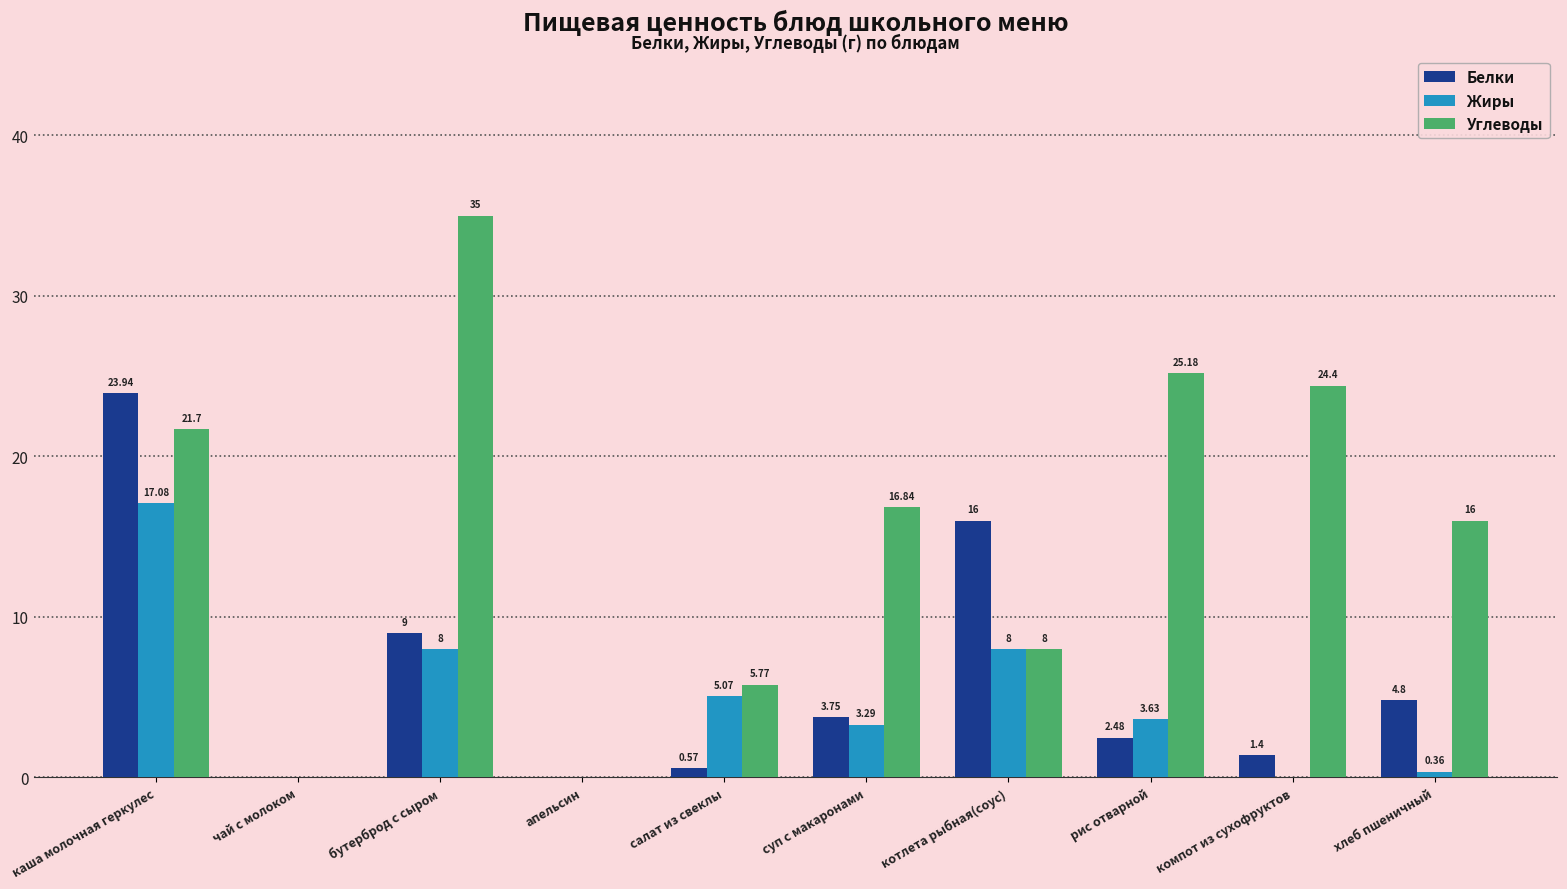

What is the greatest value displayed?

35.0